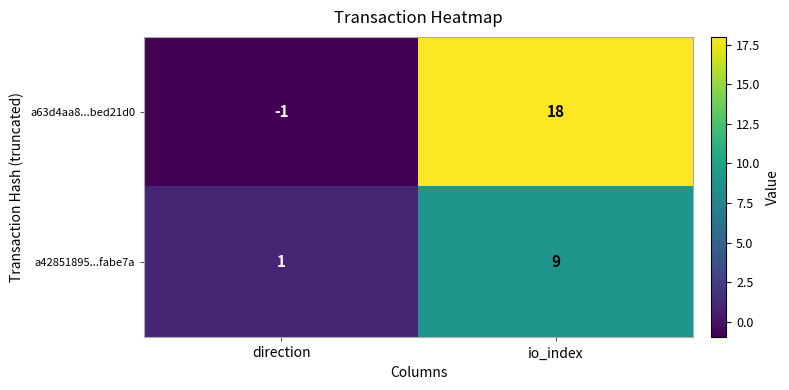

What is the smallest value displayed?

-1